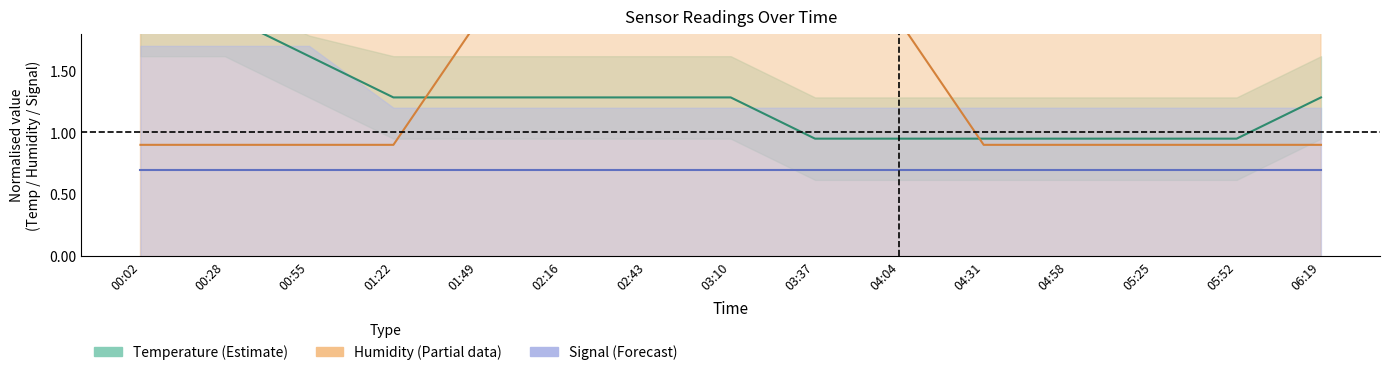

Which series has the largest range (max minus min)?

Temperature (Estimate)